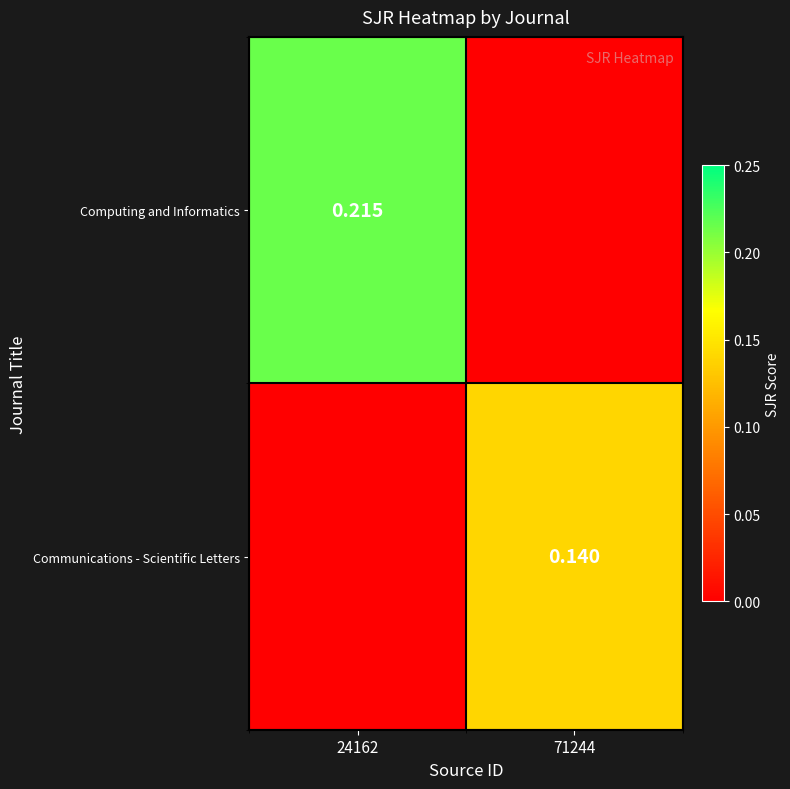

What is the maximum value for Computing and Informatics?

0.2